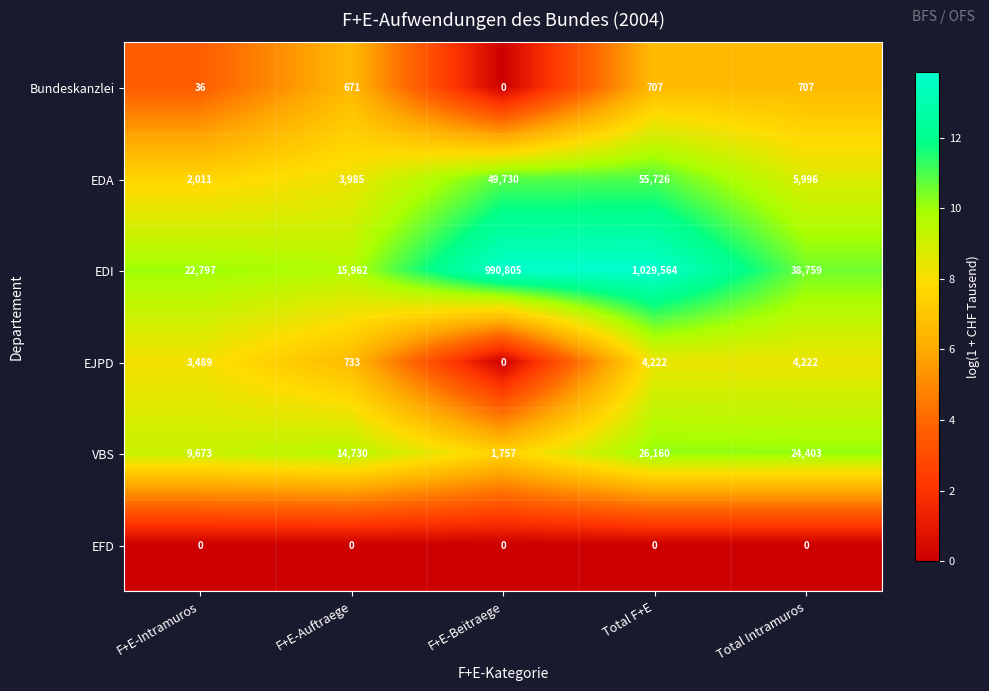

Count the number of categories in the chart.

5